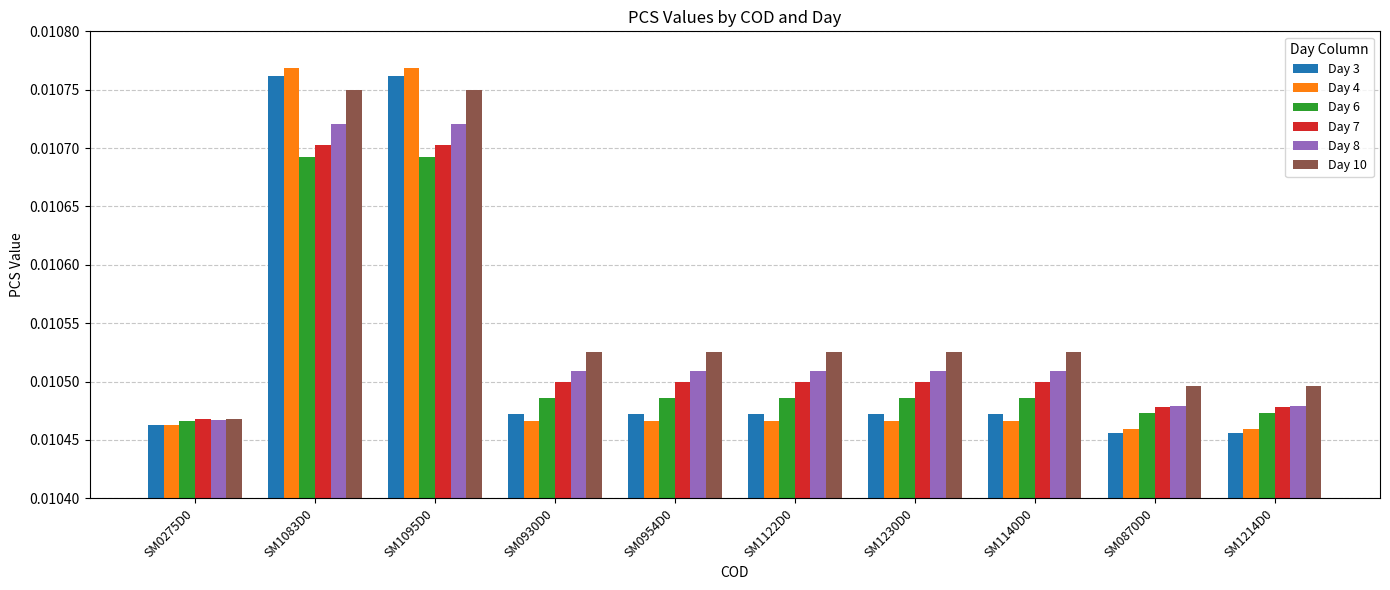

How many Day 8 values are between 0 and 1?

10